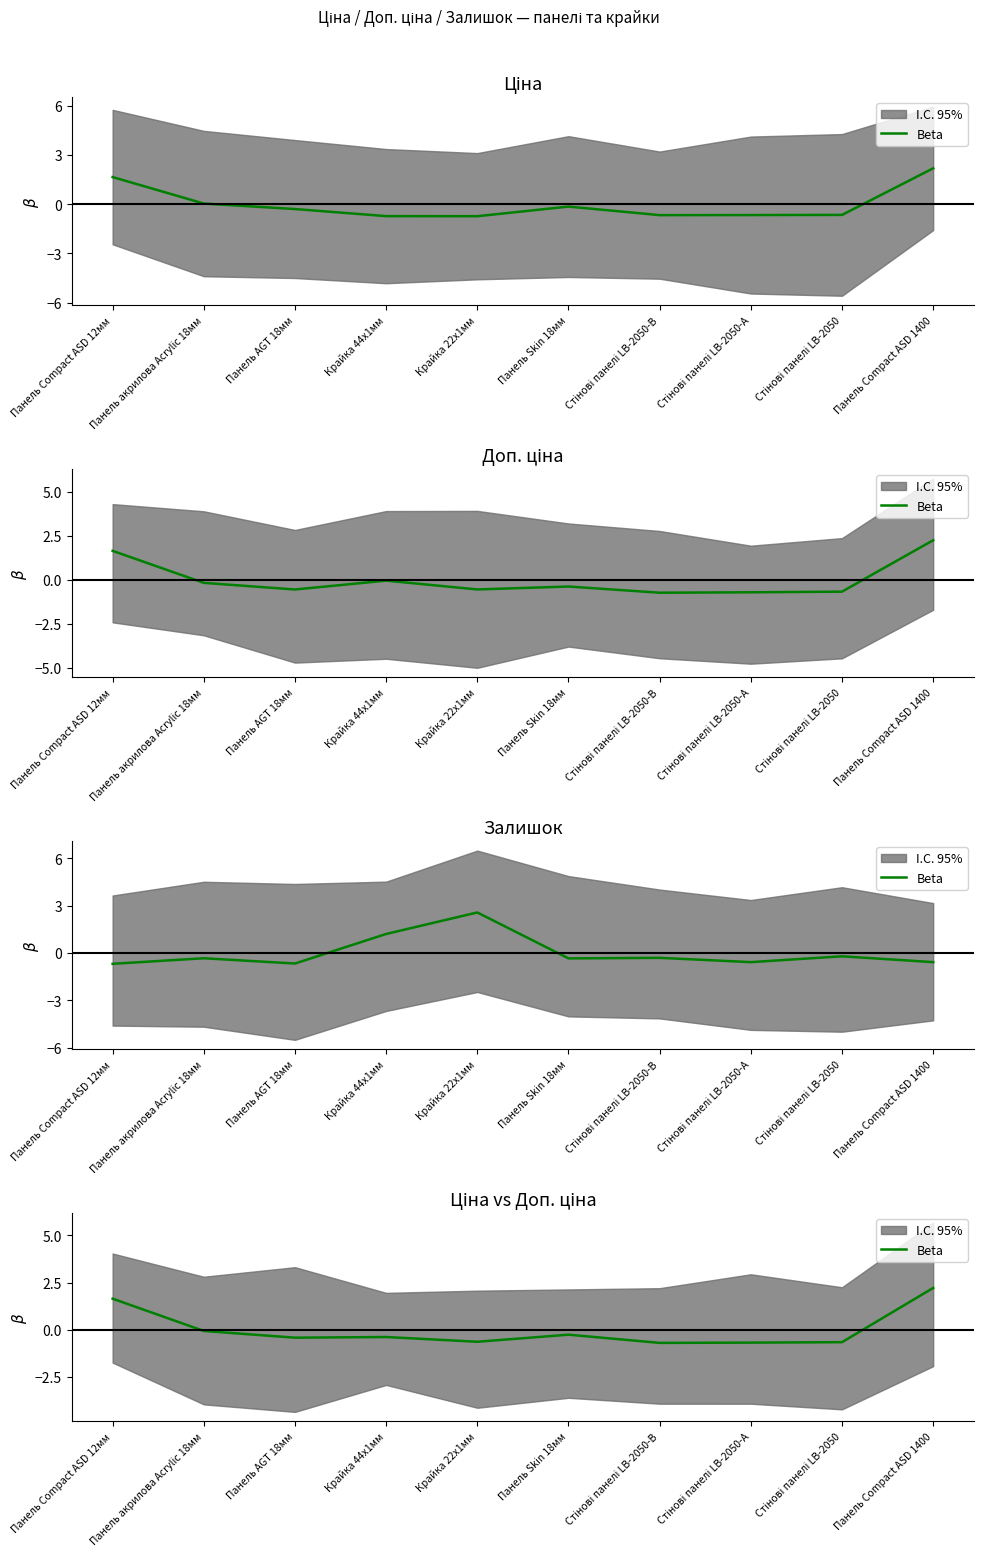

Reading left to right, list all the values displayed in this chart.

Панель Compact ASD 12мм=1.6	Панель акрилова Acrylic 18мм=-0.1	Панель AGT 18мм=-0.4	Крайка 44x1мм=-0.4	Крайка 22x1мм=-0.6	Панель Skin 18мм=-0.3	Стінові панелі LB-2050-В=-0.7	Стінові панелі LB-2050-А=-0.7	Стінові панелі LB-2050=-0.7	Панель Compact ASD 1400=2.2